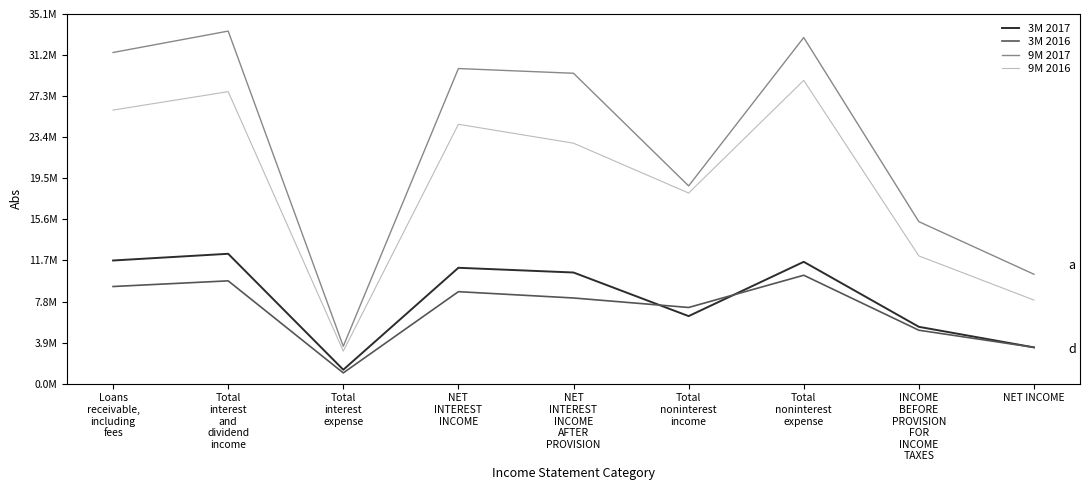

True or false: 3M 2016 and 3M 2017 cross at least once.

True